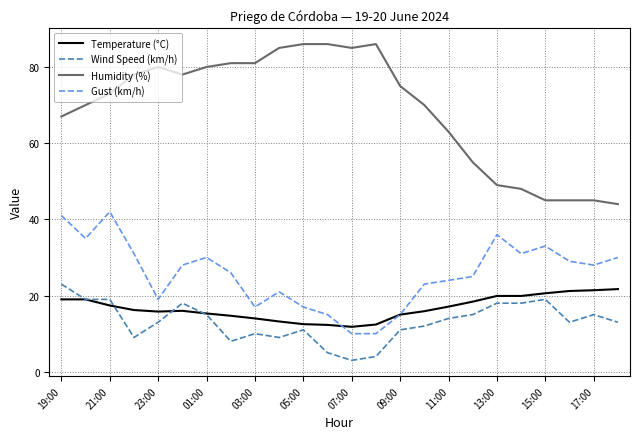

What is the average value of the Humidity (%) series?

69.0